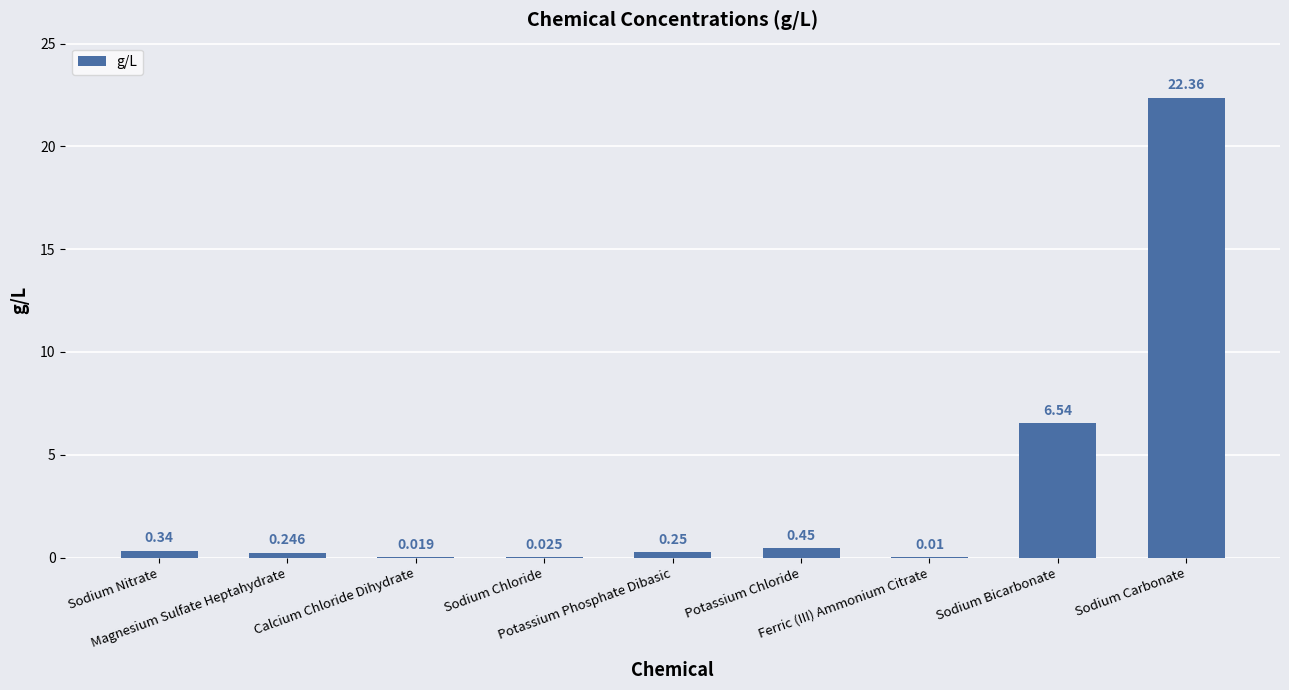

Are the bars horizontal?

No